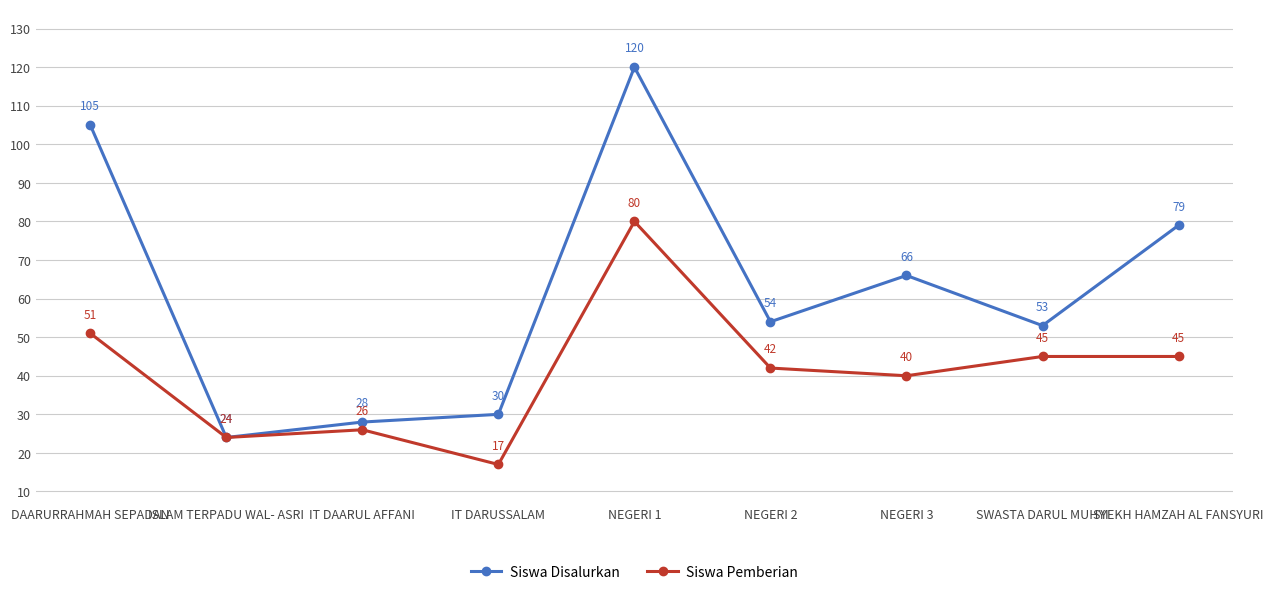

What position from the left is IT DAARUL AFFANI?

3